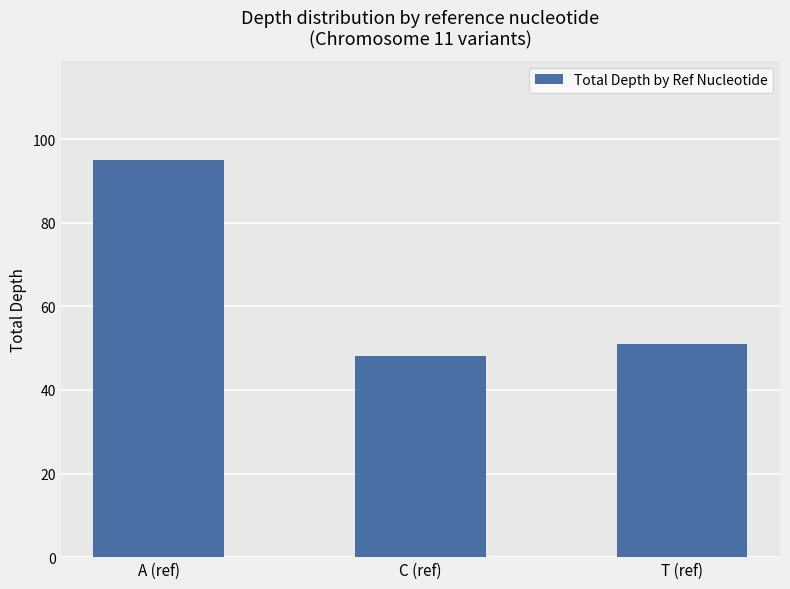

Approximately how many times larger is the value at A (ref) compared to C (ref)?

2.0